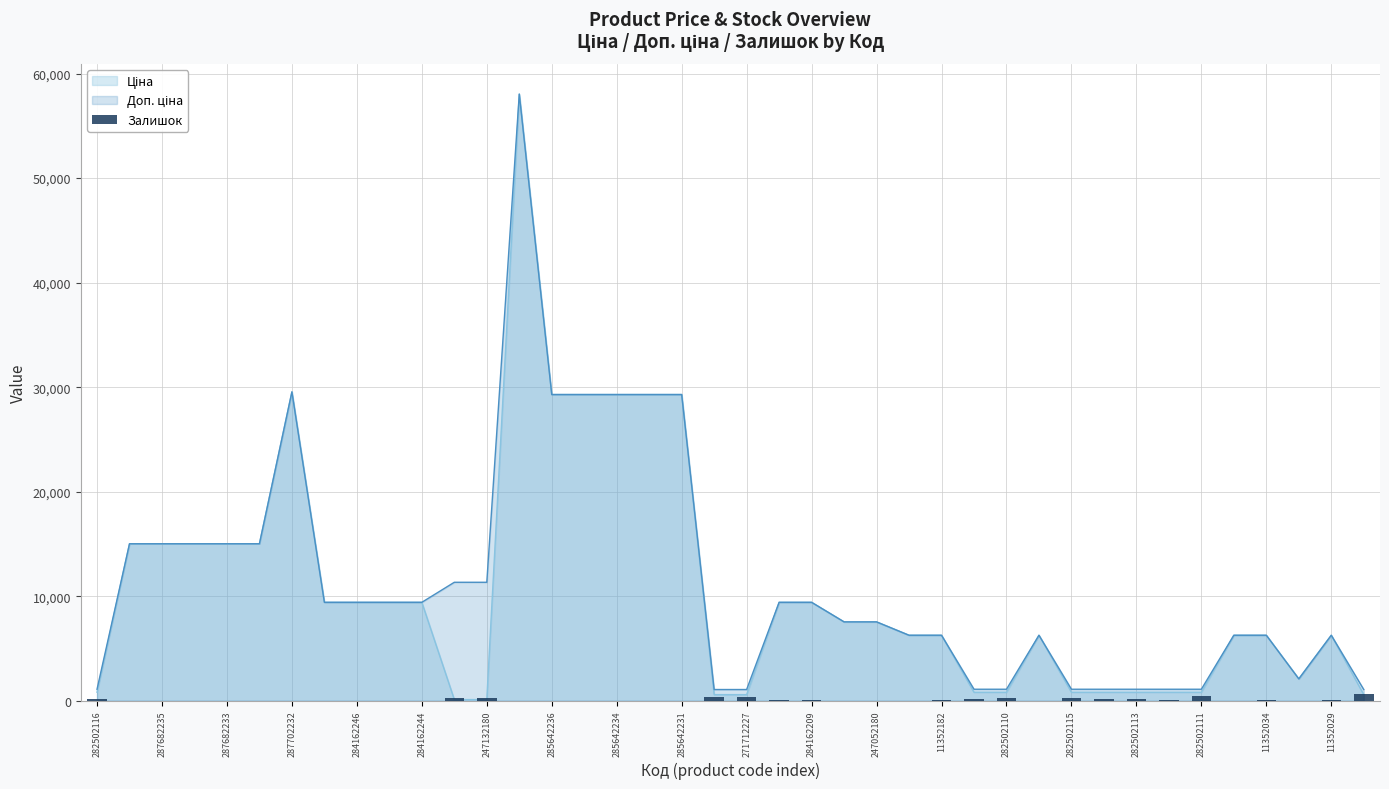

What is the difference between the values at 11352029 and 271712227?

260